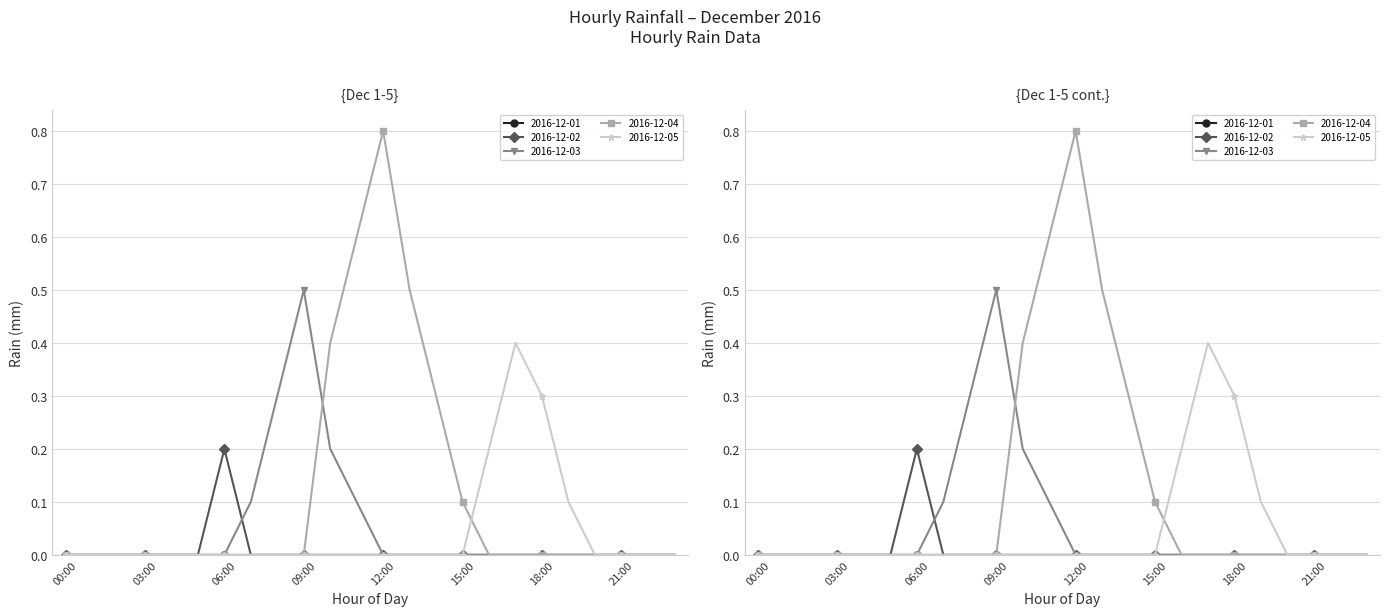

What position from the right is 17:00?

7